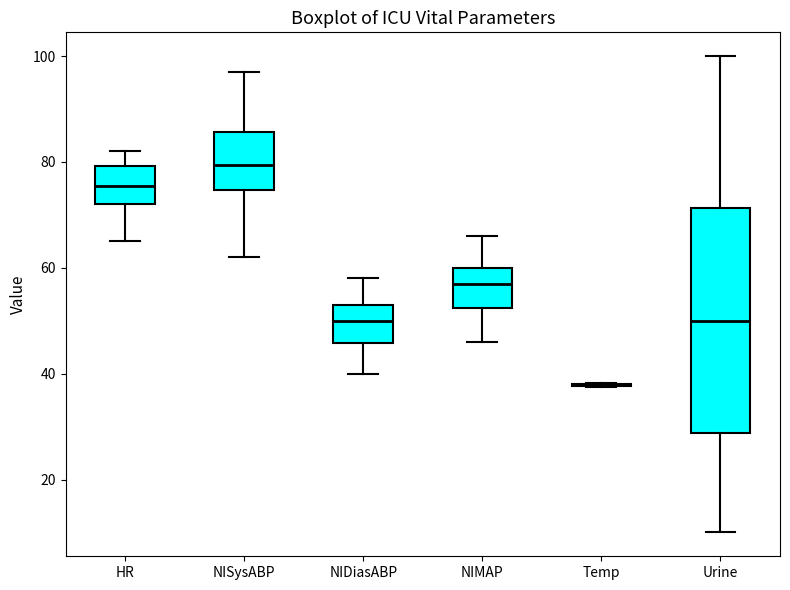

Reading left to right, transcribe this box plot: for each box, give where its median line is, the range the box spans, and where its two whiskers end, as read against the y-axis. The values are not printed on the chart, so give them approximately, as read against the axis.

HR: median 76, box 72 to 80, whiskers 66 to 82
NISysABP: median 80, box 74 to 86, whiskers 62 to 98
NIDiasABP: median 50, box 46 to 54, whiskers 40 to 58
NIMAP: median 58, box 52 to 60, whiskers 46 to 66
Temp: box collapsed to a line at 38, whiskers 38 to 38
Urine: median 50, box 28 to 72, whiskers 10 to 100